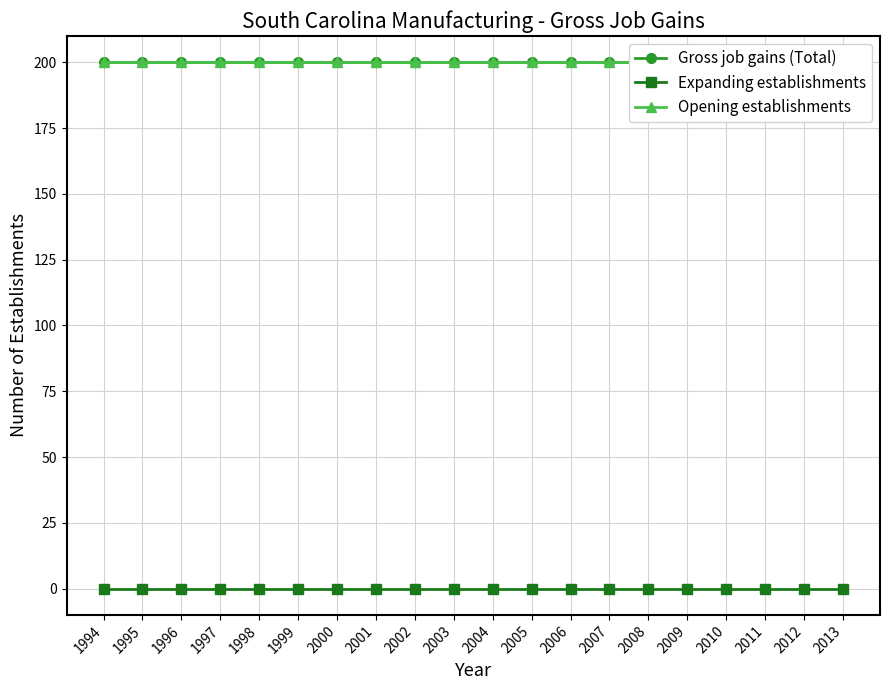

What are all the series names shown in the legend?

Gross job gains (Total), Expanding establishments, Opening establishments